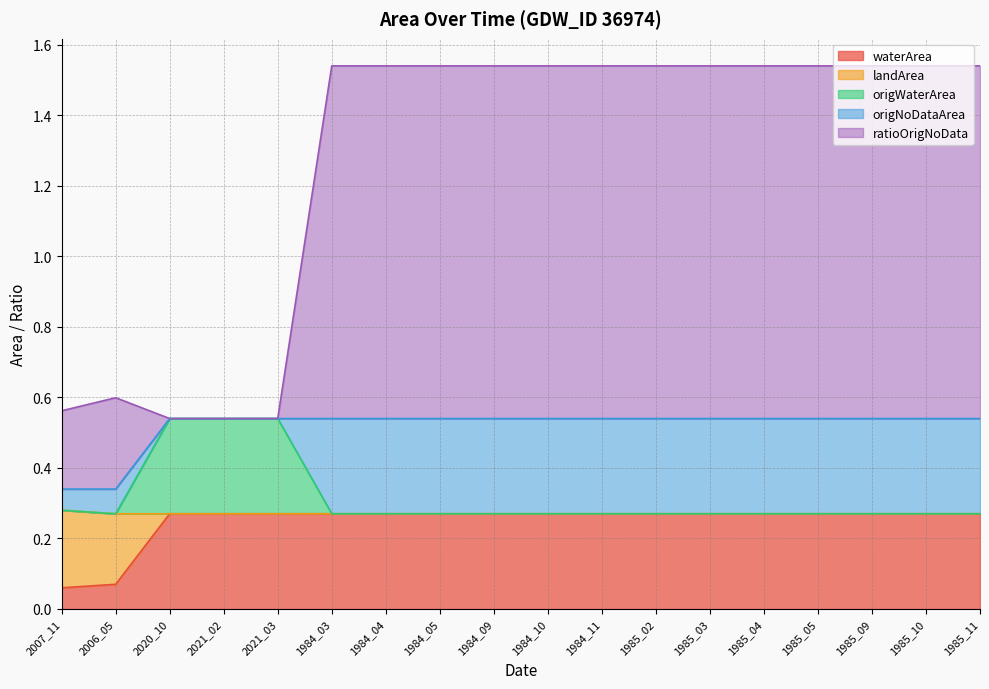

What is the label of the 15th point from the left?

1985_05